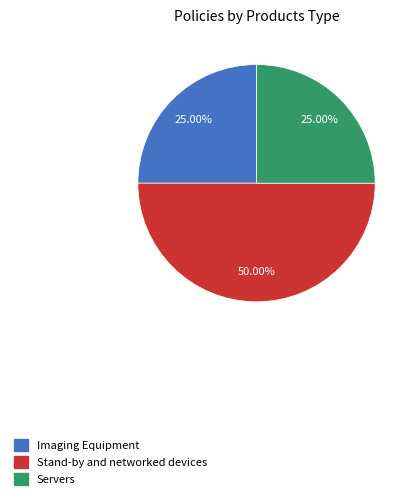

Count the number of slices in the pie.

3